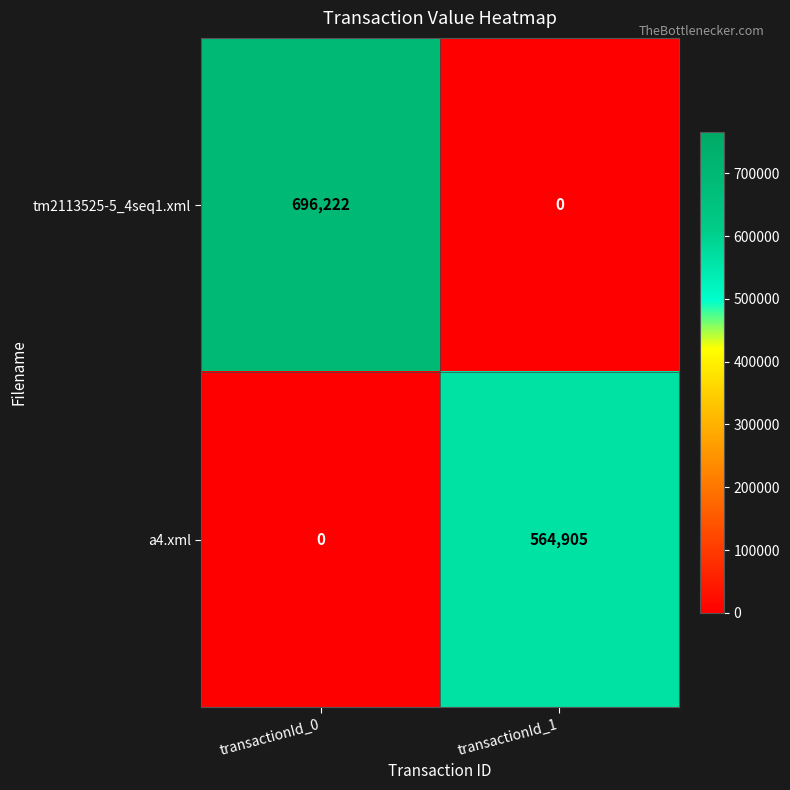

Reading left to right, transcribe all the data shown in this chart.

tm2113525-5_4seq1.xml: 696222	0
a4.xml: 0	564905